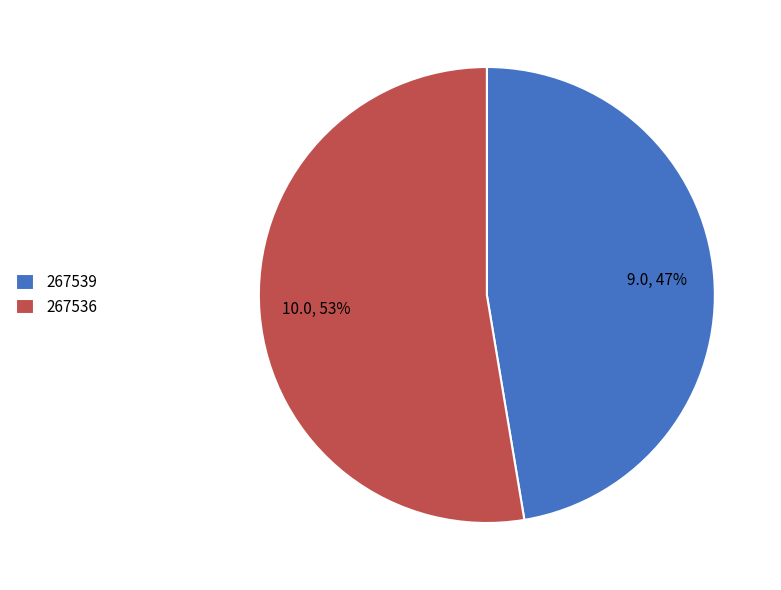

Is the sum of 267536 and 267539 greater than half?

Yes